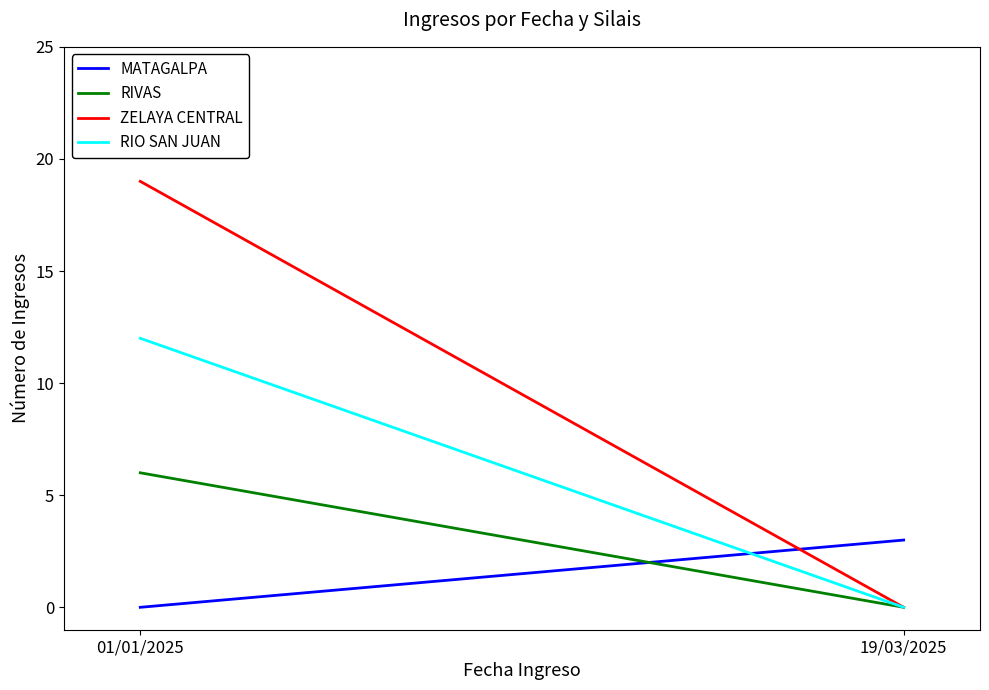

Which series has the largest total across all categories?

ZELAYA CENTRAL